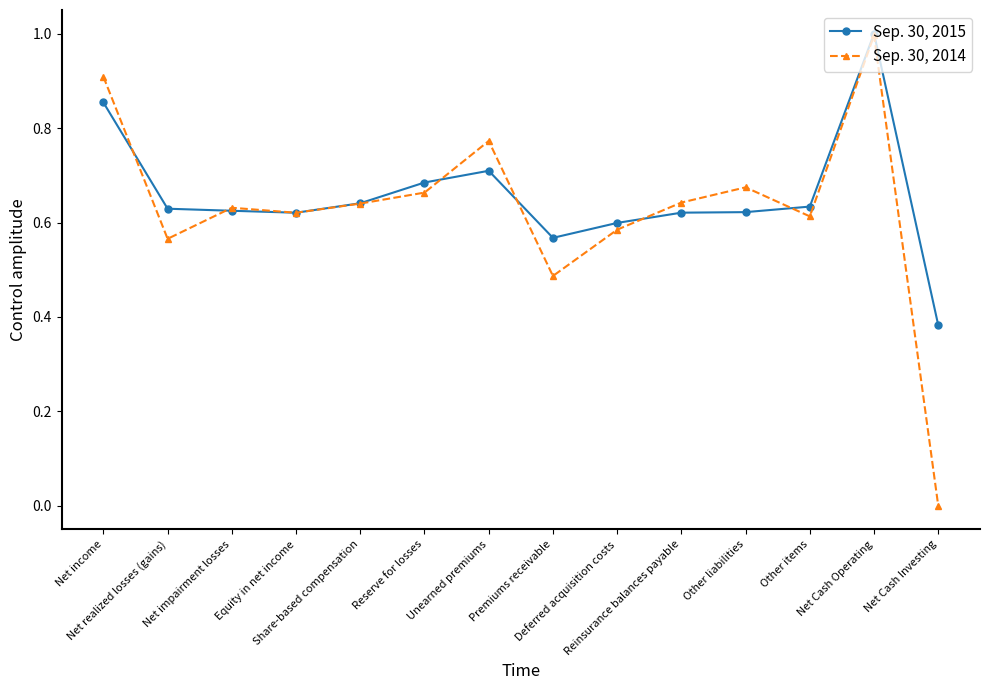

What is the sum of all Sep. 30, 2014 values?

8.8